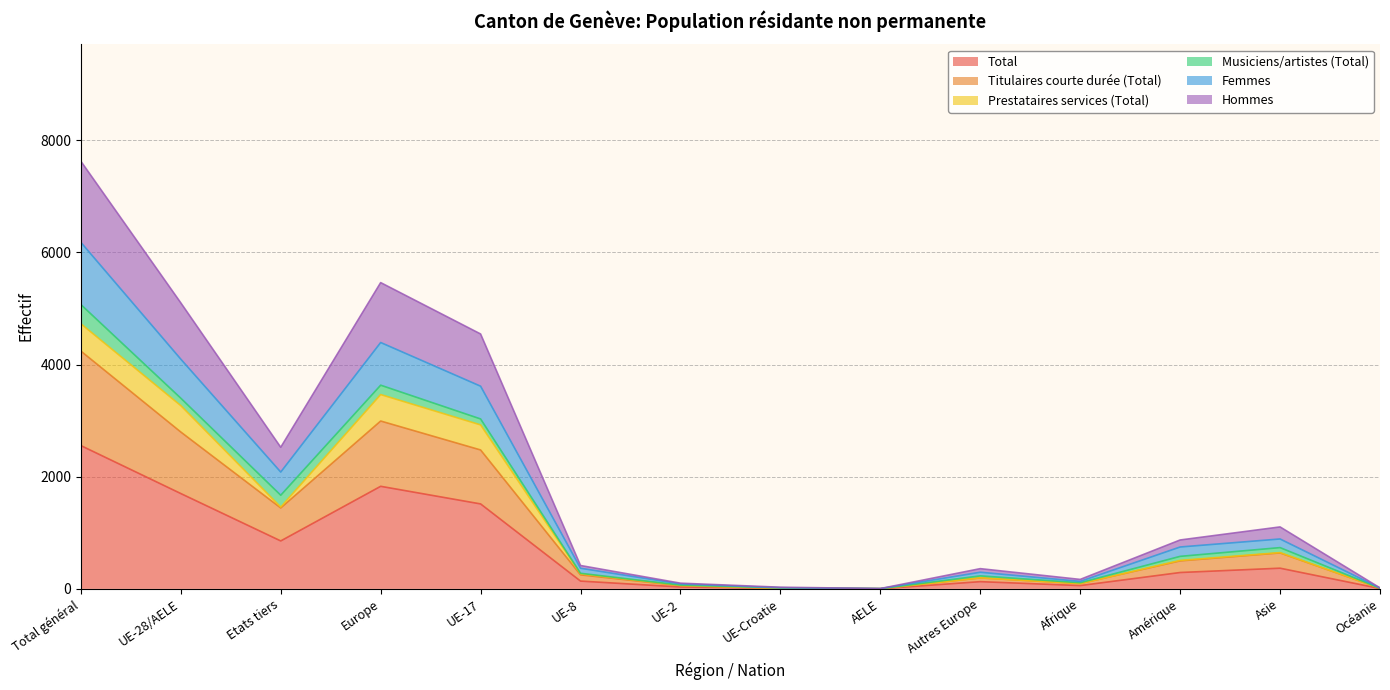

At which label does Total reach its peak?

Total général